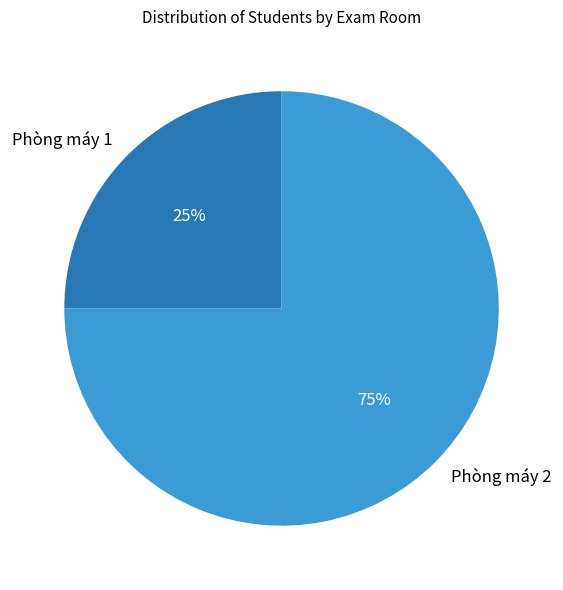

What is the majority slice?

Phòng máy 2